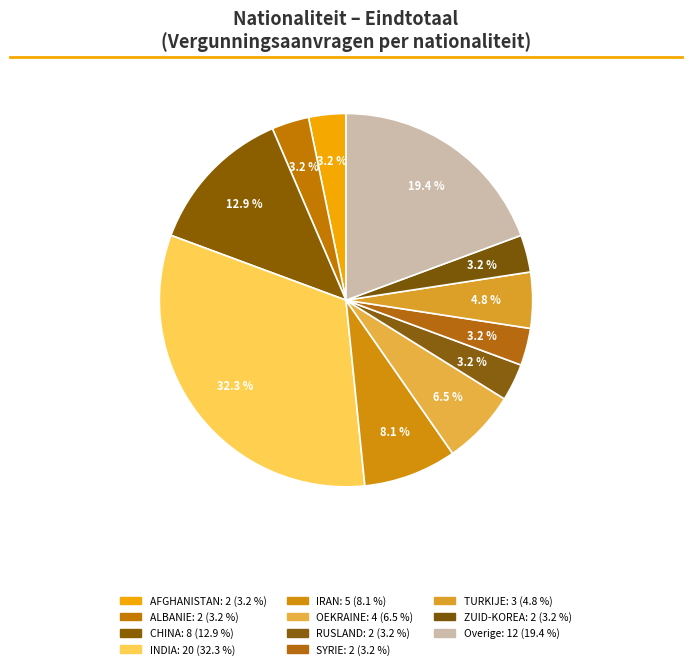

How many segments does this pie chart have?

11